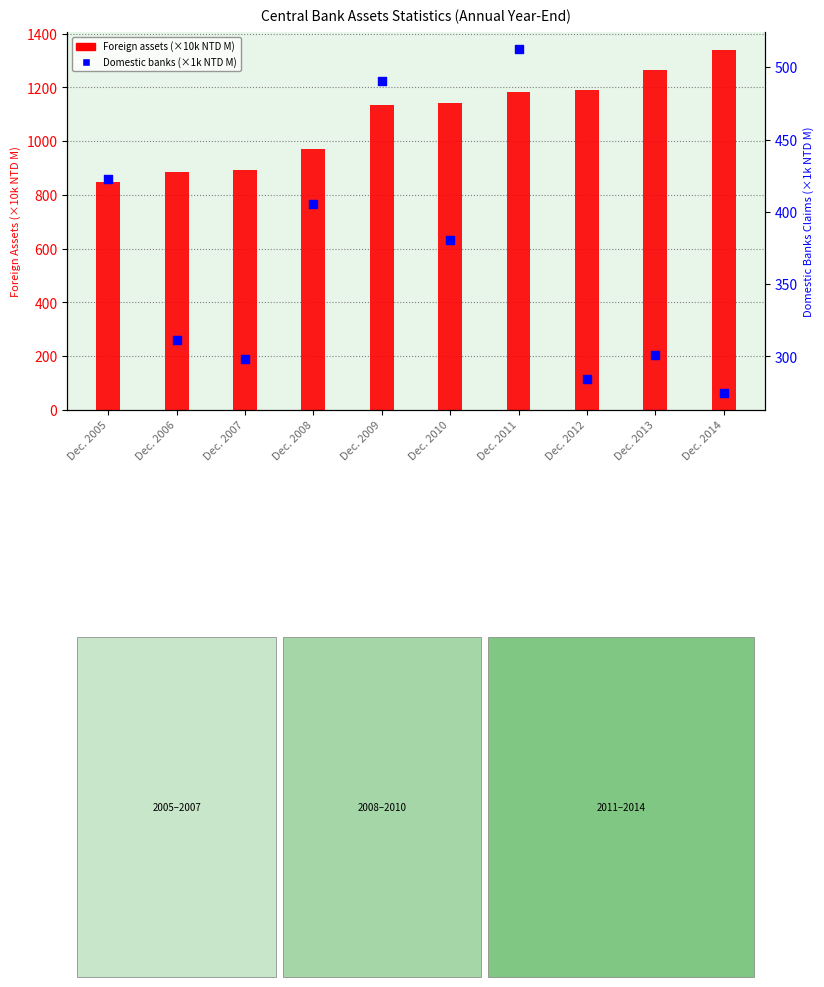

Which series contains the lowest Y value?

Domestic banks (×1k NTD M)